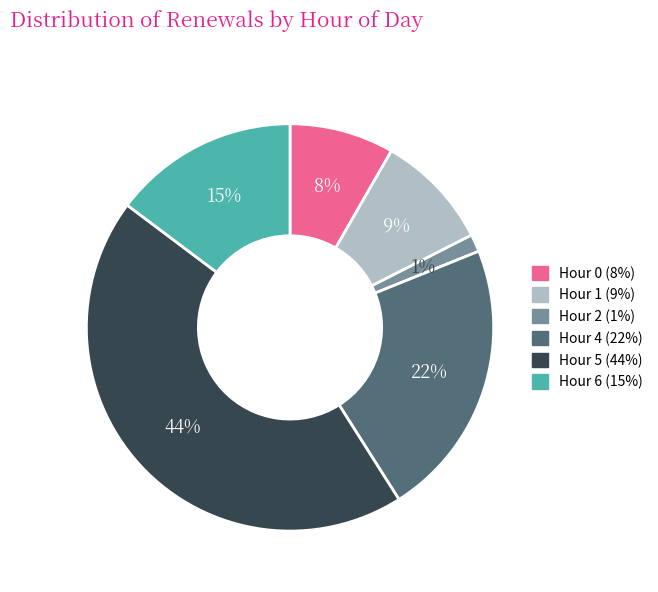

Is there any slice that represents more than half of the pie?

No